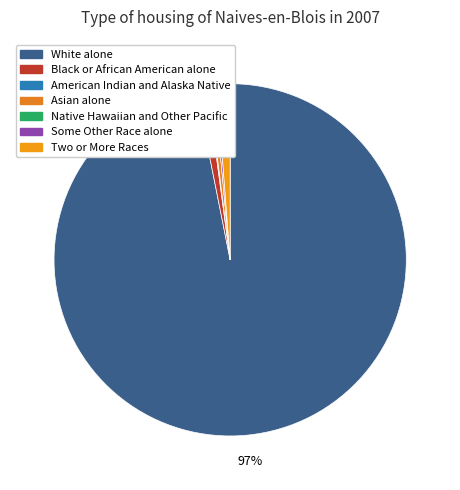

What percentage is NOT represented by Asian alone?

99.5%